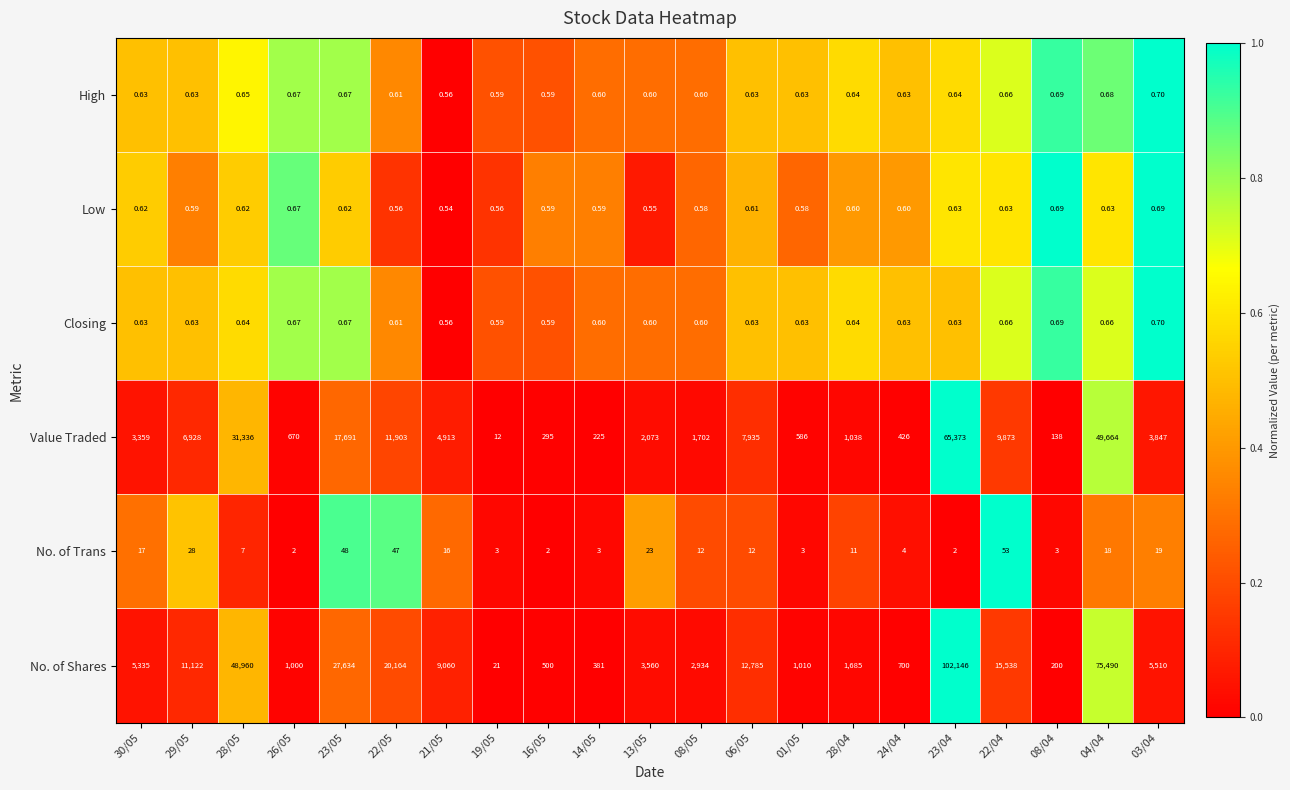

Which series has the widest spread of values?

No. of Shares